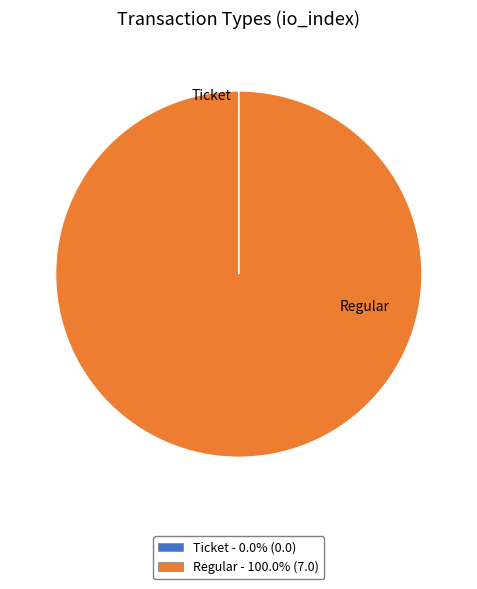

Is Regular the majority of the pie?

Yes